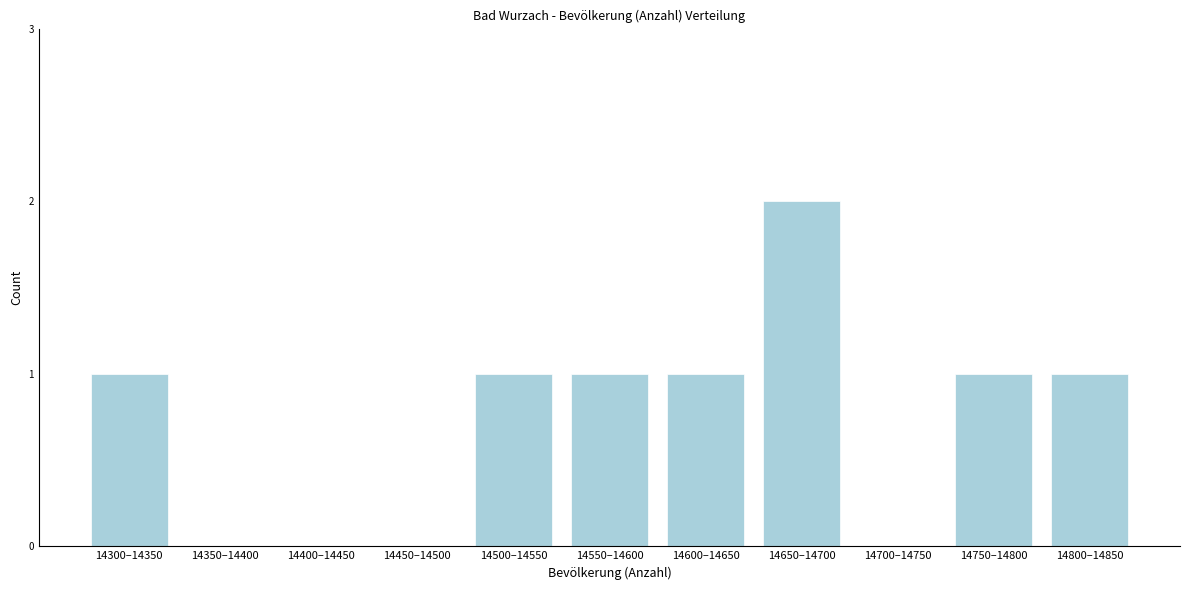

Reading right to left, extract all data points from this chart.

14800–14850=1	14750–14800=1	14700–14750=0	14650–14700=2	14600–14650=1	14550–14600=1	14500–14550=1	14450–14500=0	14400–14450=0	14350–14400=0	14300–14350=1